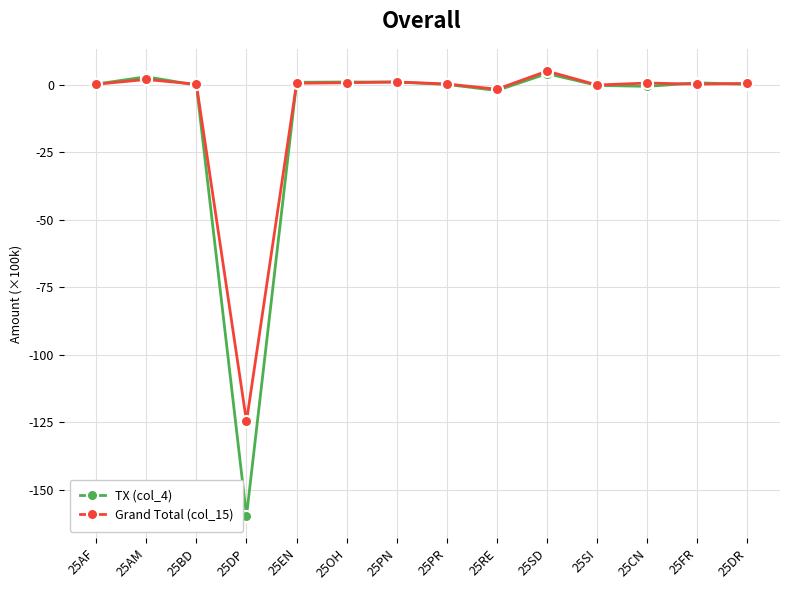

What is the value of the TX (col_4) point at the 1st from the left?

0.2